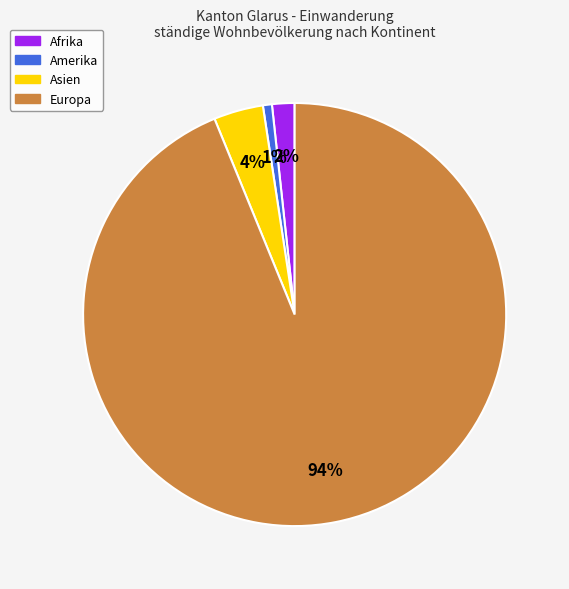

True or false: Afrika accounts for 2% of the total.

True